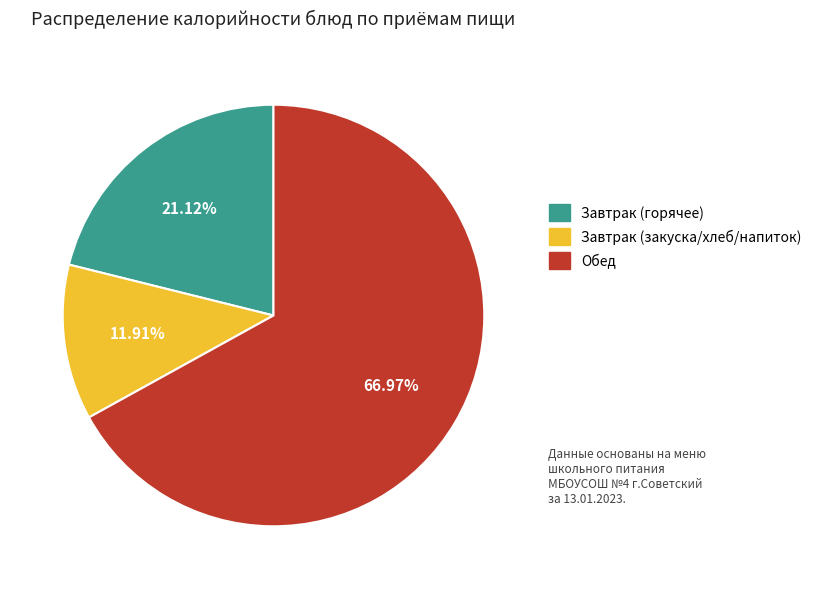

Does any single category account for the majority?

Yes